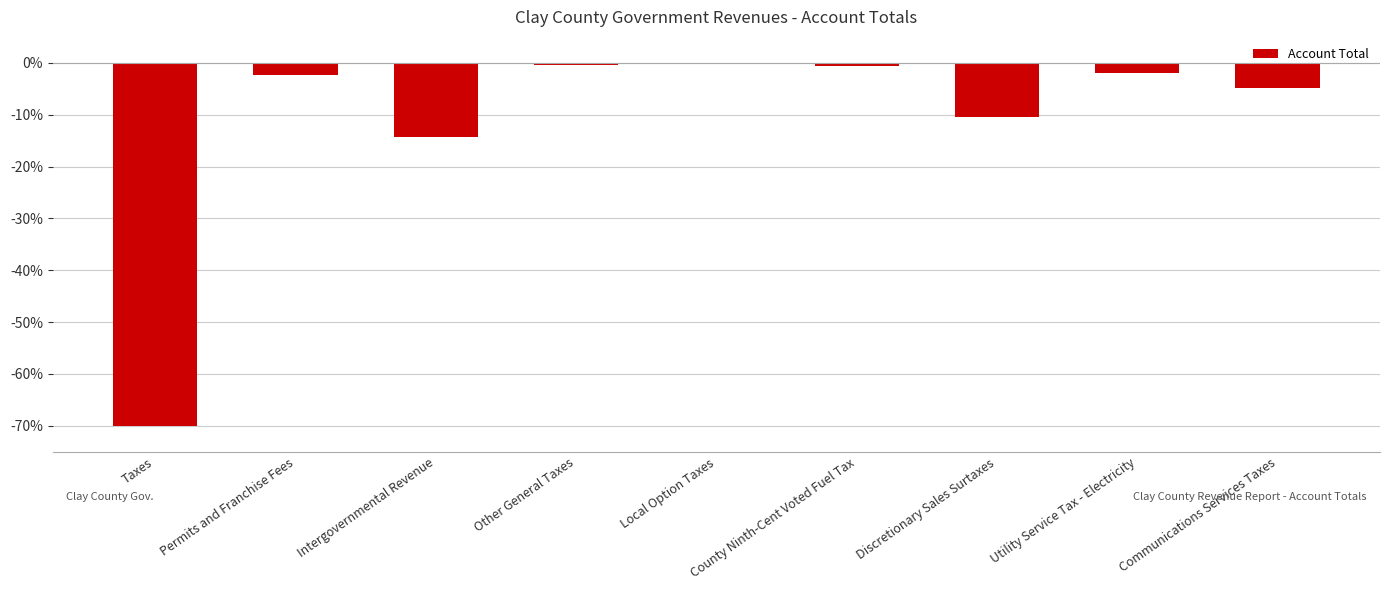

Where is the data nearest to the value -35?

Intergovernmental Revenue